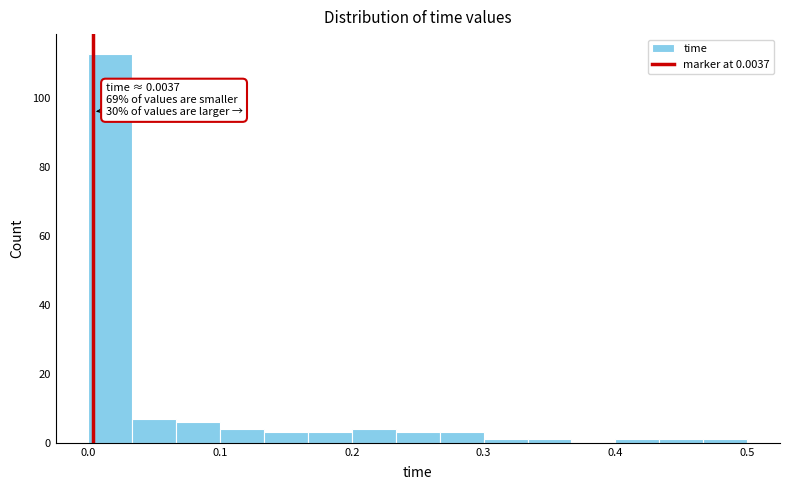

Around what value on the x-axis is the tallest bar? Give the approximate position of its centre, as read against the axis.

0.02